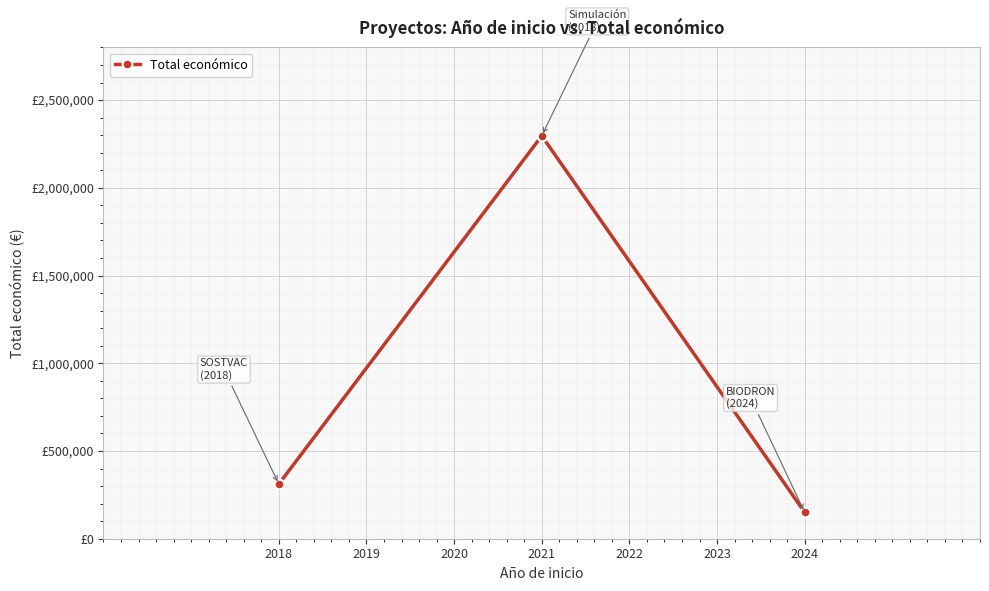

What is the value of the 2nd point from the left?

2296067